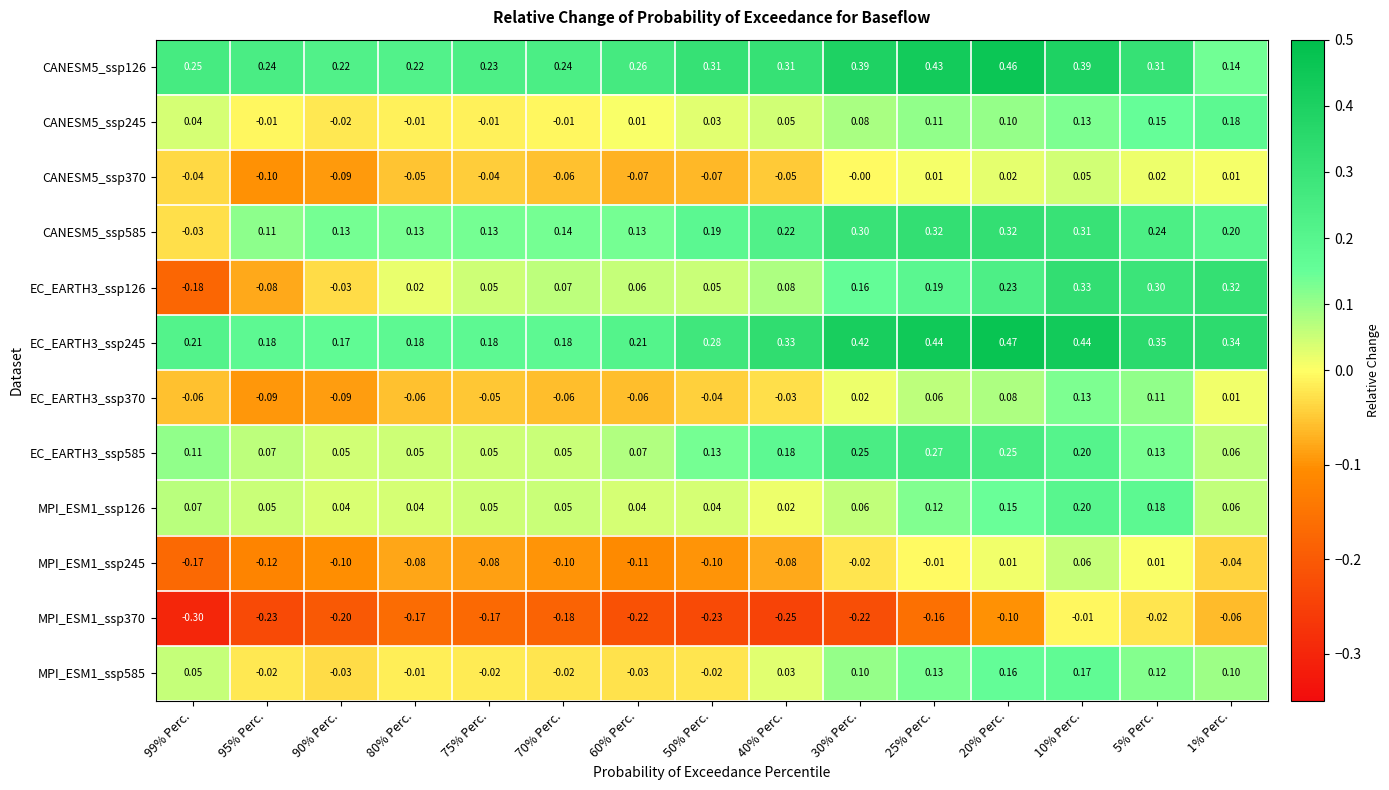

Is the value of CANESM5_ssp585 at 60% Perc. greater than the value of CANESM5_ssp126 at 10% Perc.?

No